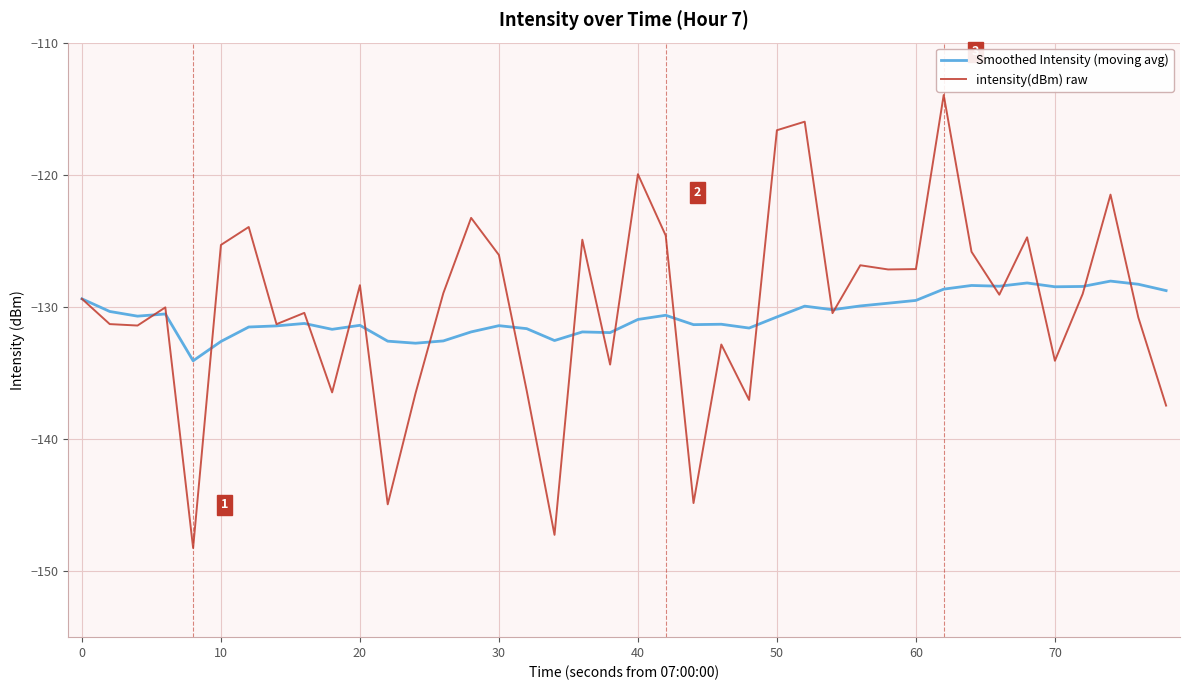

What is the greatest value displayed?

-114.0